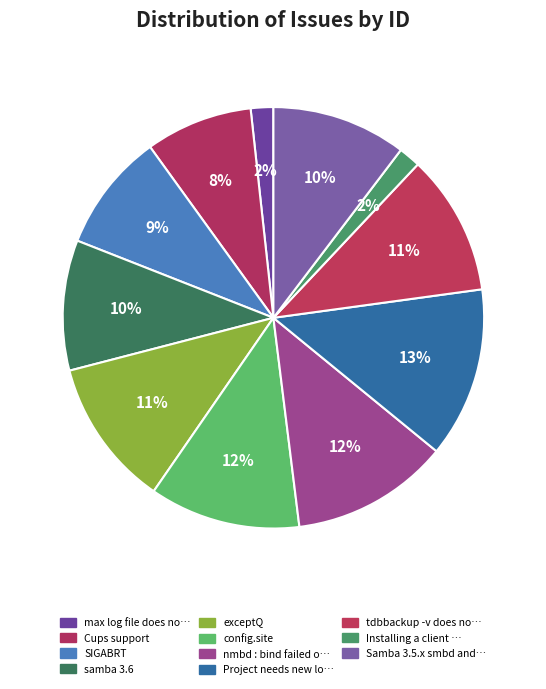

Which category has the smallest portion of the pie?

Installing a client printer driver